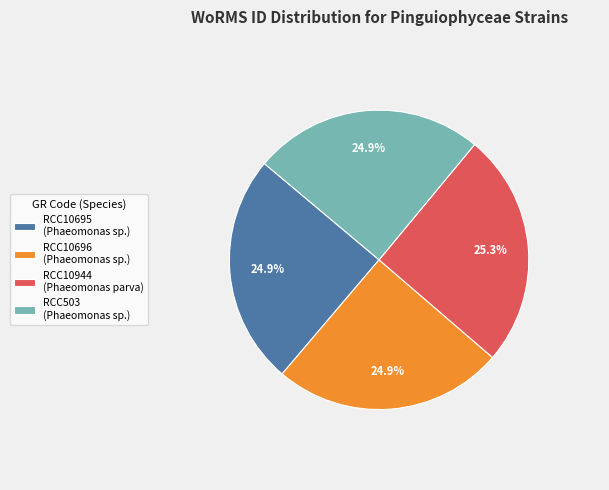

Approximately how many times larger is the value at RCC10944 (Phaeomonas parva) compared to RCC503 (Phaeomonas sp.)?

1.0